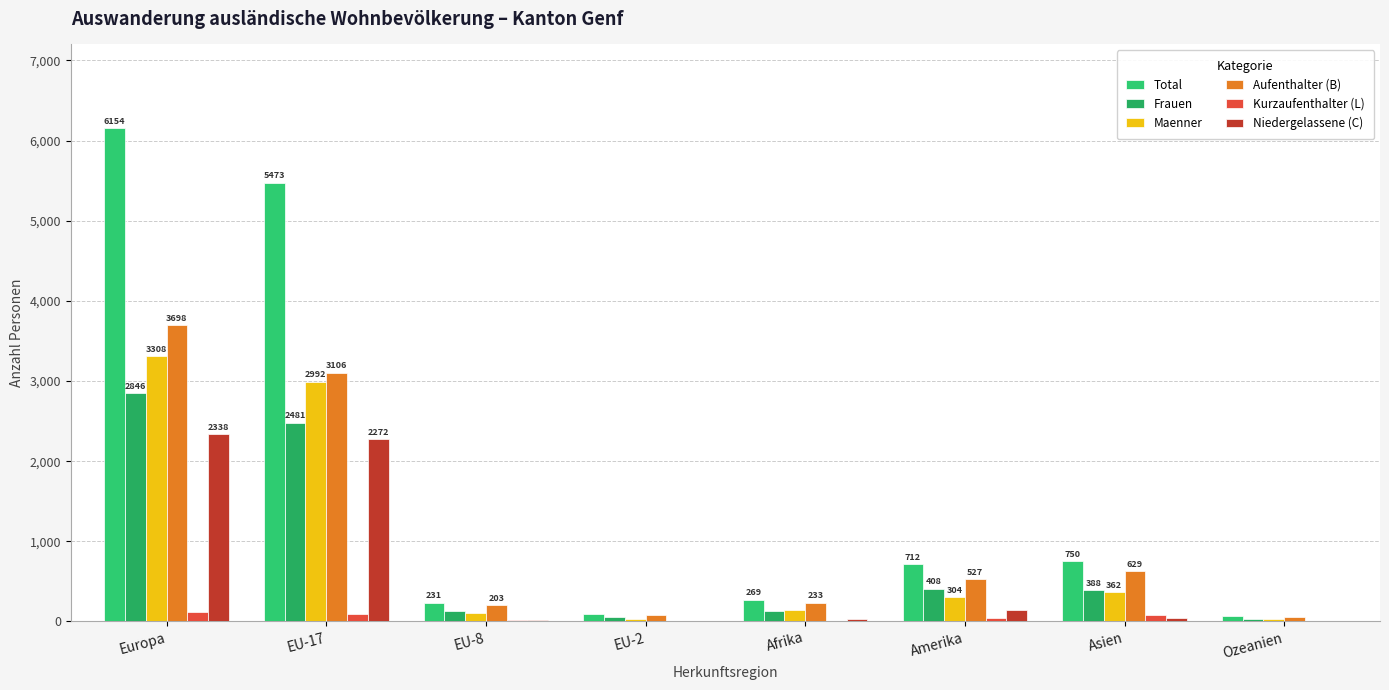

Is it true that Frauen equals 918 at Europa?

False